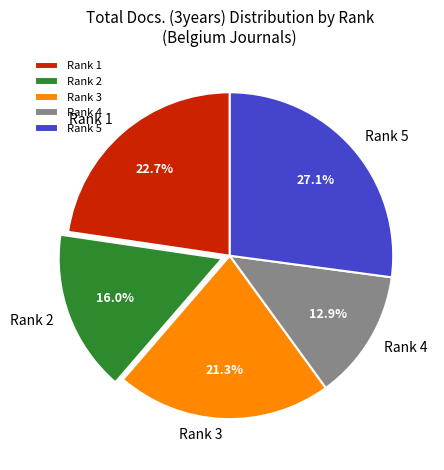

What is the ratio of the value at Rank 2 to the value at Rank 5?

0.6